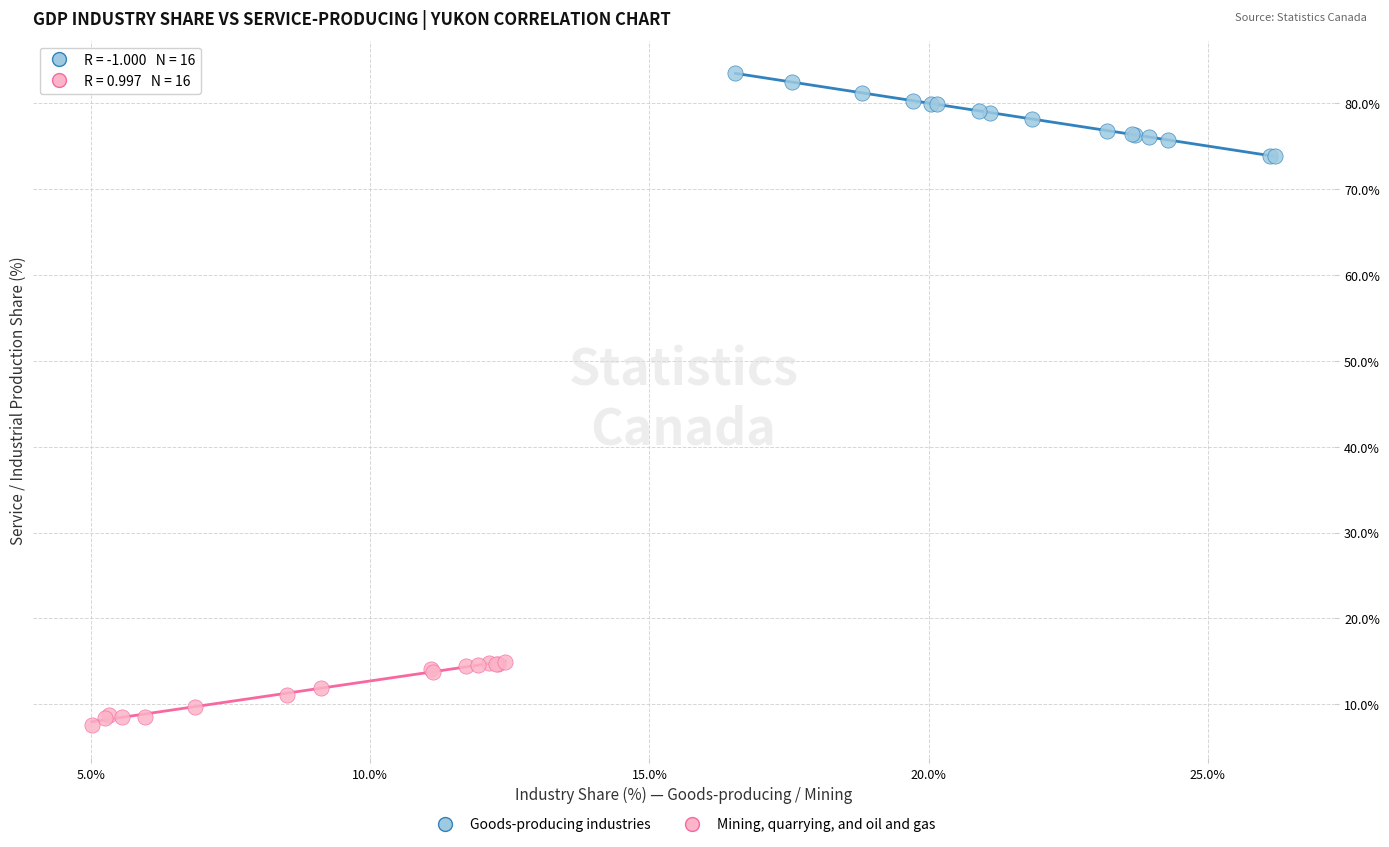

Which series reaches the minimum Y coordinate?

Mining, quarrying, and oil and gas